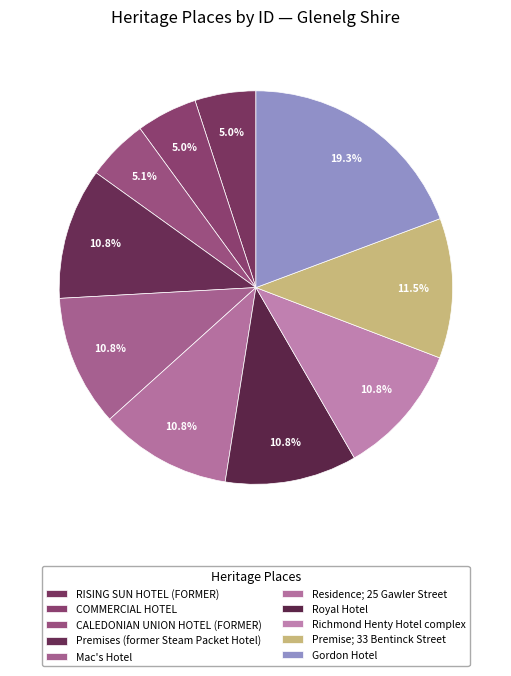

Count the number of slices in the pie.

10